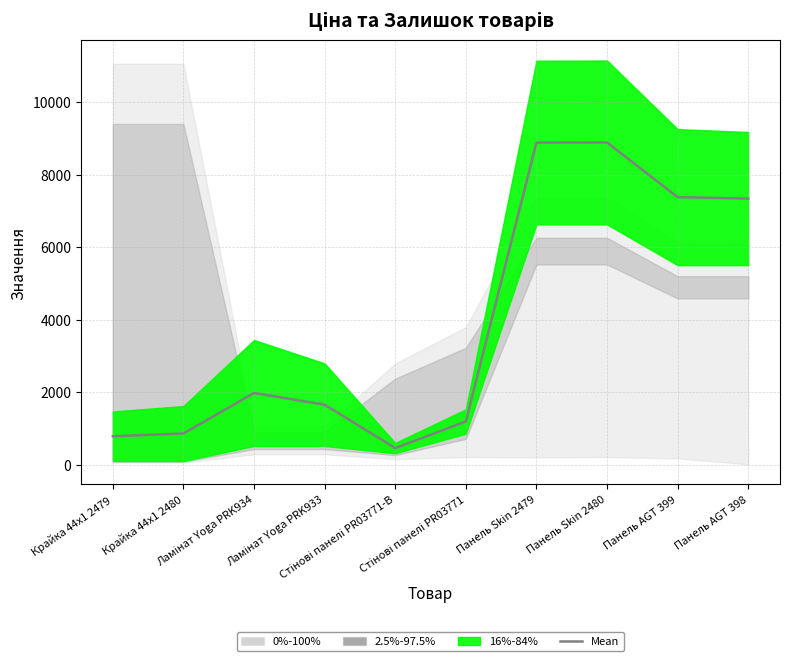

What position from the left is Стінові панелі PR03771-B?

5